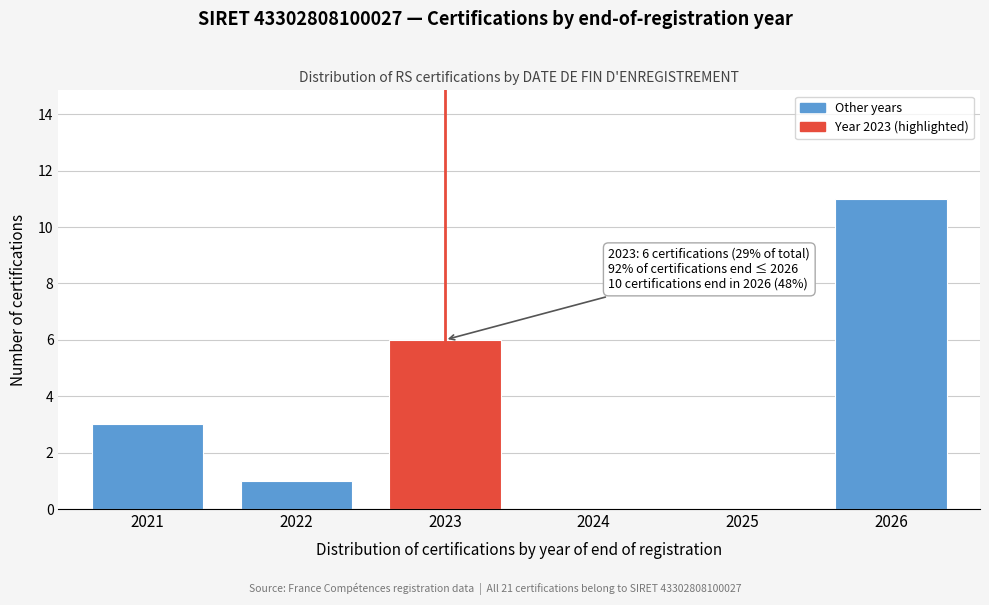

Reading left to right, extract all data points from this chart.

2021=3	2022=1	2023=6	2024=0	2025=0	2026=11